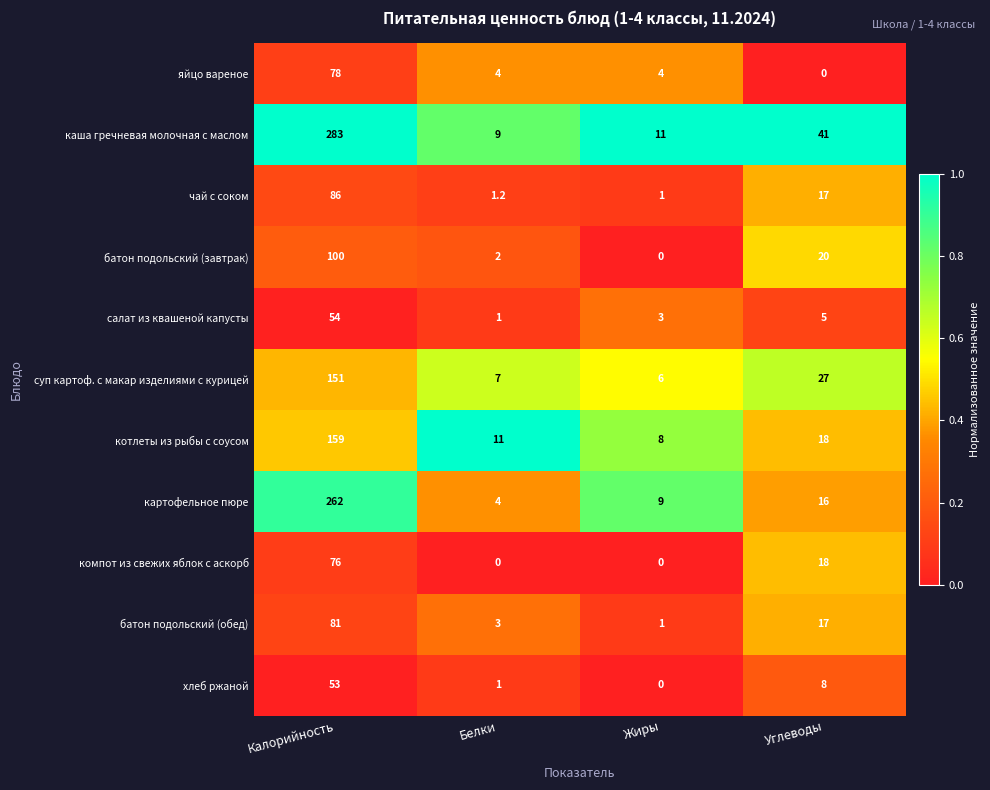

True or false: компот из свежих яблок с аскорб has a value of 27.1 at Углеводы.

False